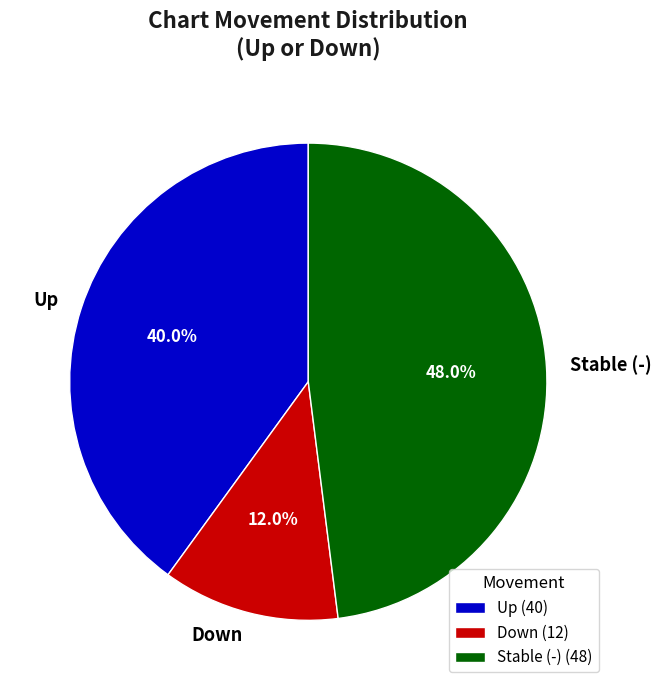

Does Up represent more than half of the total?

No